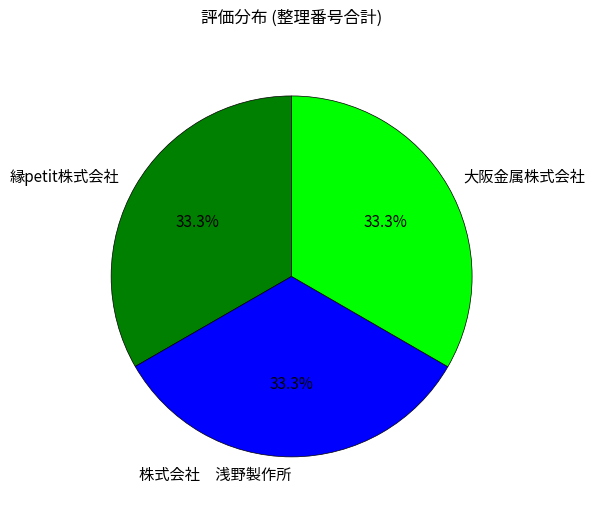

Combined, what portion of the pie is 大阪金属株式会社 and 縁petit株式会社?

66.7%